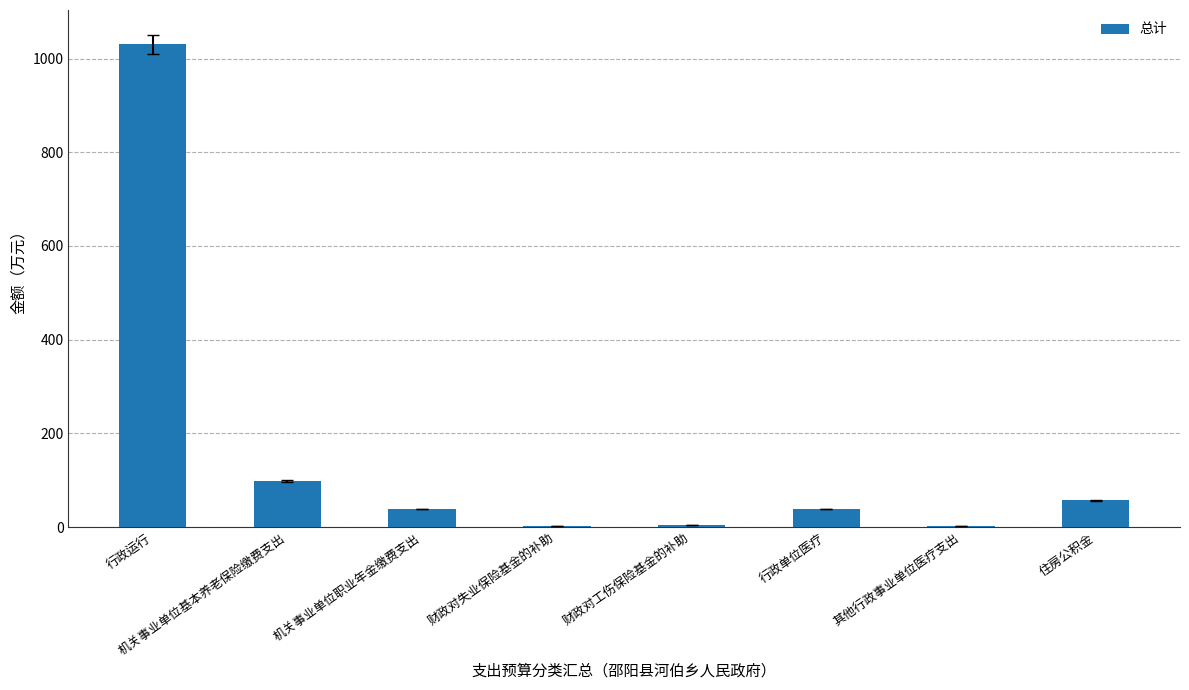

Between 财政对失业保险基金的补助 and 机关事业单位职业年金缴费支出, which is larger?

机关事业单位职业年金缴费支出